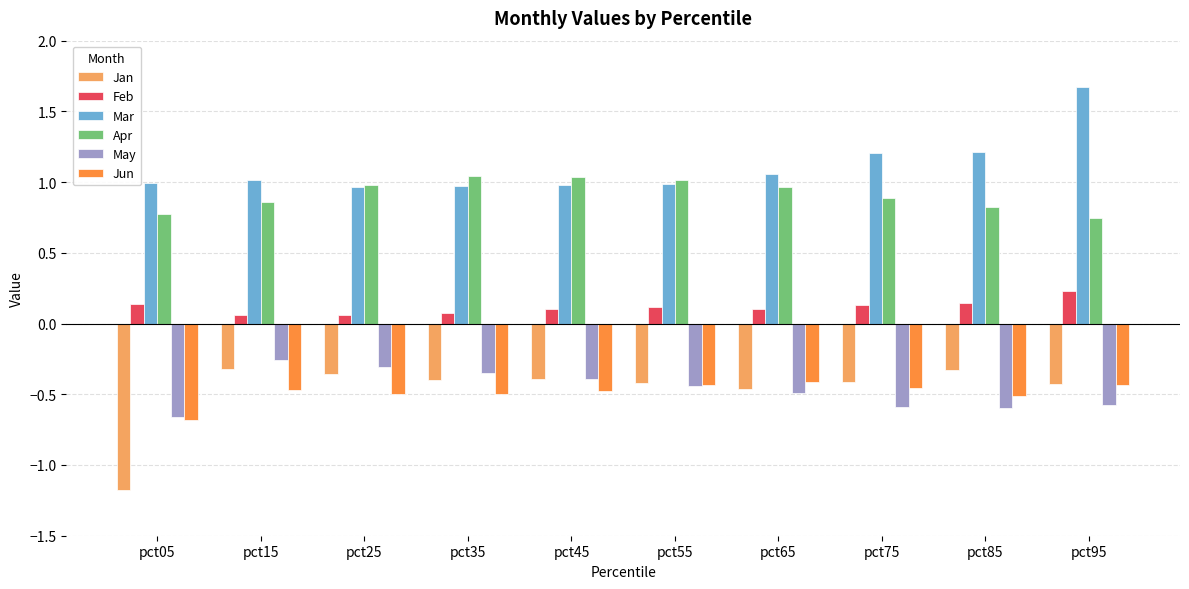

What is the sum of the Mar values at pct95 and pct35?

2.6